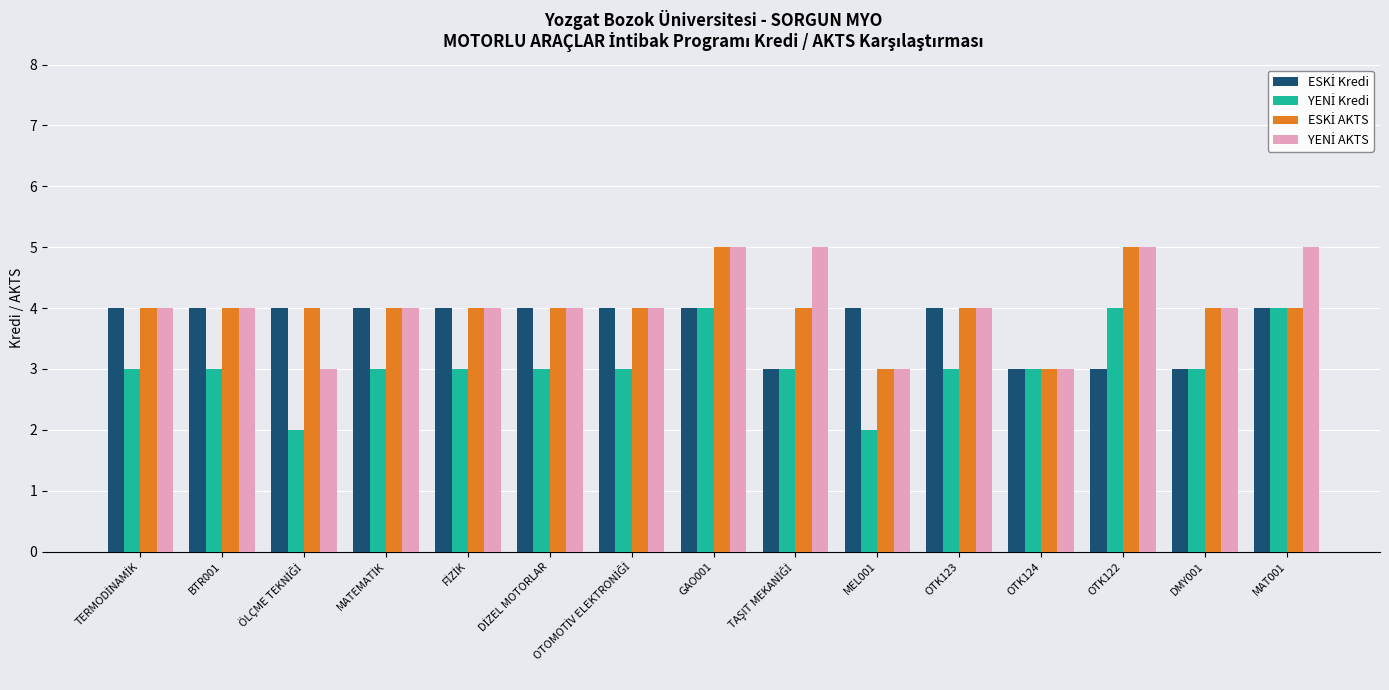

What is the difference between the highest and lowest values at OTK122?

2